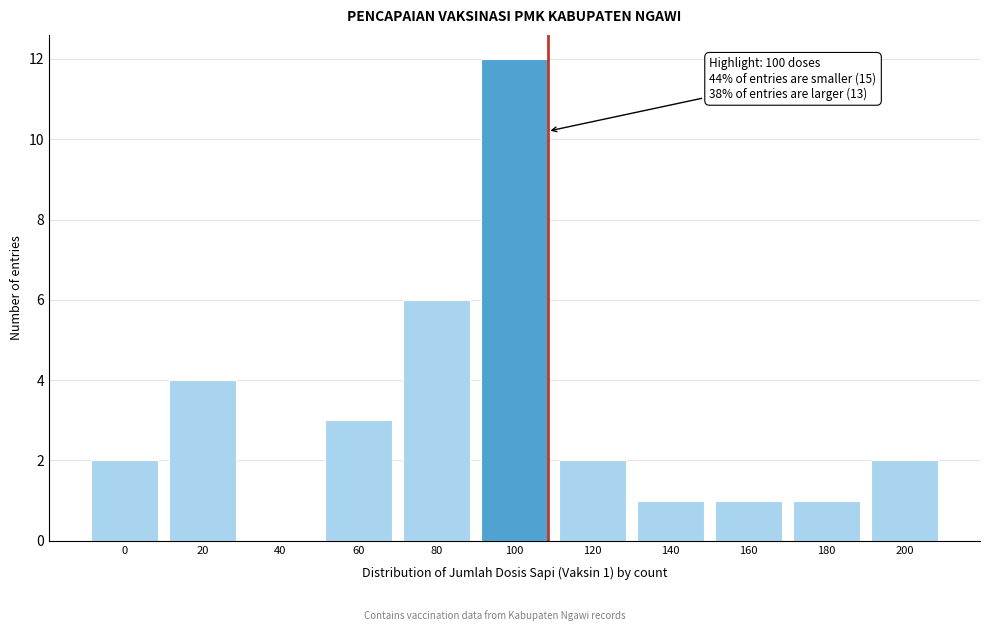

Reading left to right, what are all the values shown in this chart?

0=2	20=4	40=0	60=3	80=6	100=12	120=2	140=1	160=1	180=1	200=2